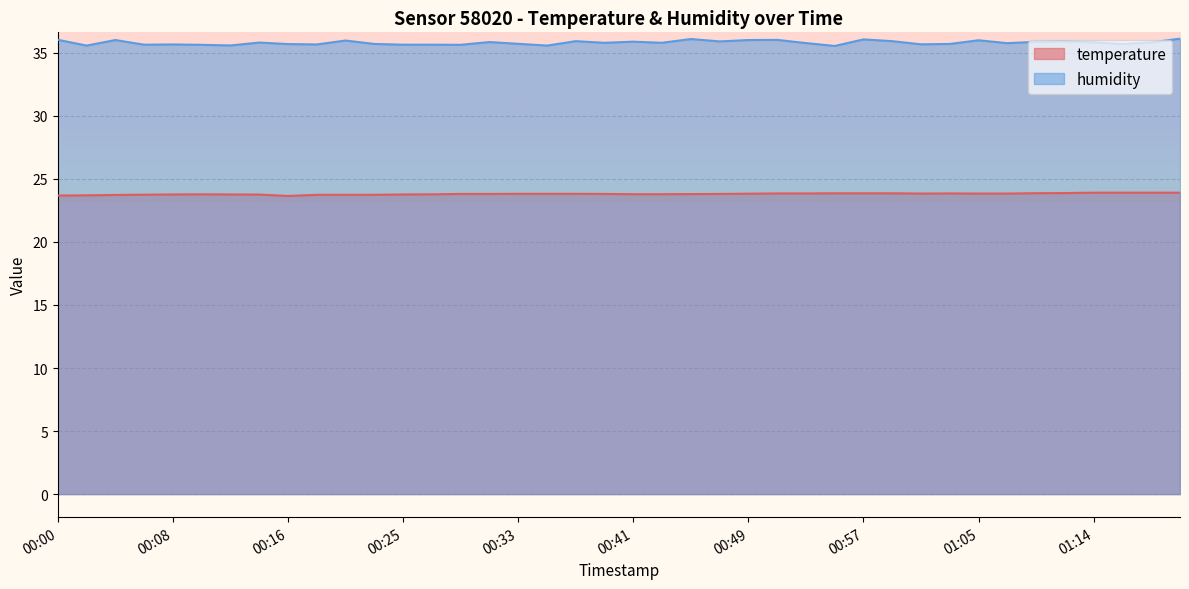

List the labels in order of temperature value, largest first.

01:14, 01:16, 01:18, 01:20, 01:11, 01:09, 00:55, 00:57, 00:59, 00:51, 00:53, 01:03, 01:01, 01:05, 01:07, 00:49, 00:33, 00:35, 00:37, 00:29, 00:31, 00:39, 00:47, 00:45, 00:41, 00:43, 00:10, 00:27, 00:08, 00:12, 00:25, 00:14, 00:06, 00:18, 00:20, 00:22, 00:04, 00:02, 00:00, 00:16